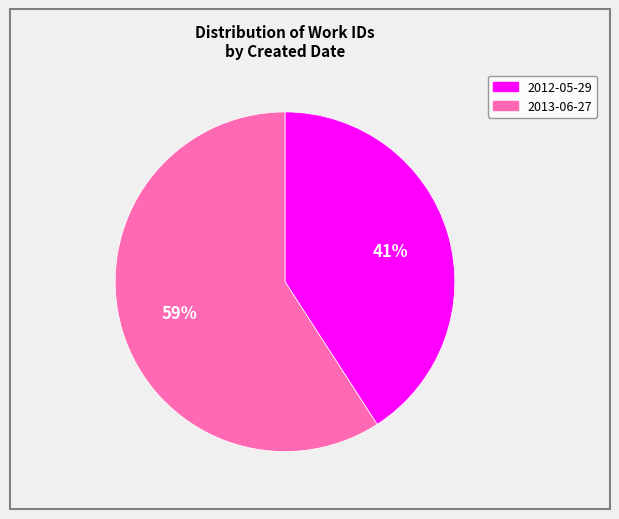

To the nearest percent, what is the average slice percentage?

50%